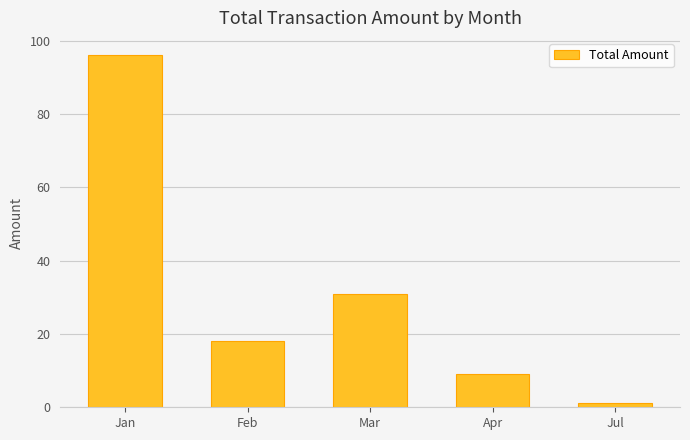

What is the change in value from Mar to Apr?

-22.0